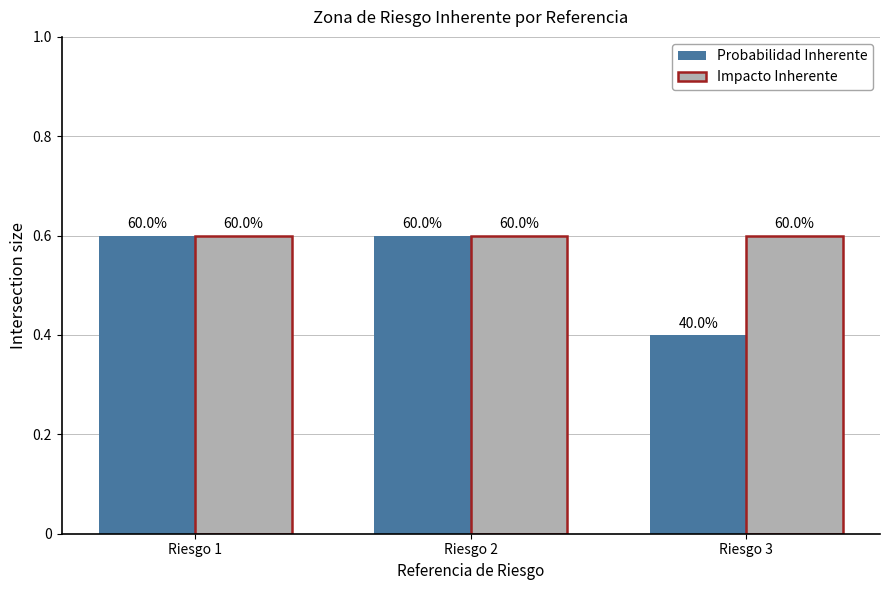

Which category has the highest value in the Probabilidad Inherente series?

Riesgo 1